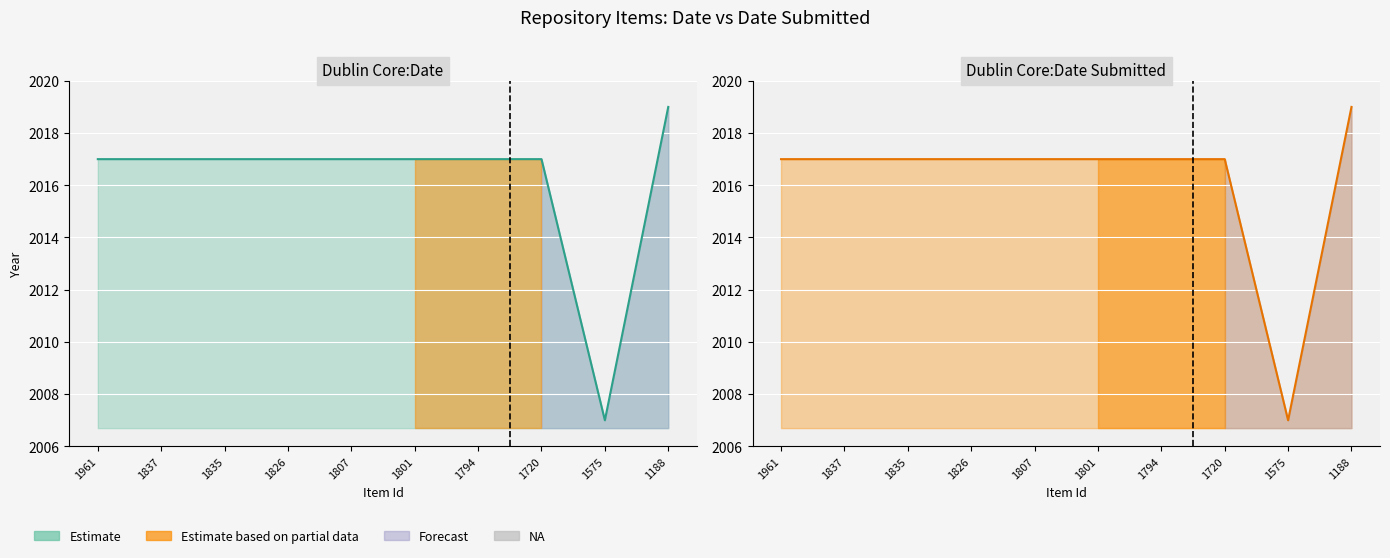

List the series in order of their peak value, highest first.

Dublin Core:Date, Dublin Core:Date Submitted